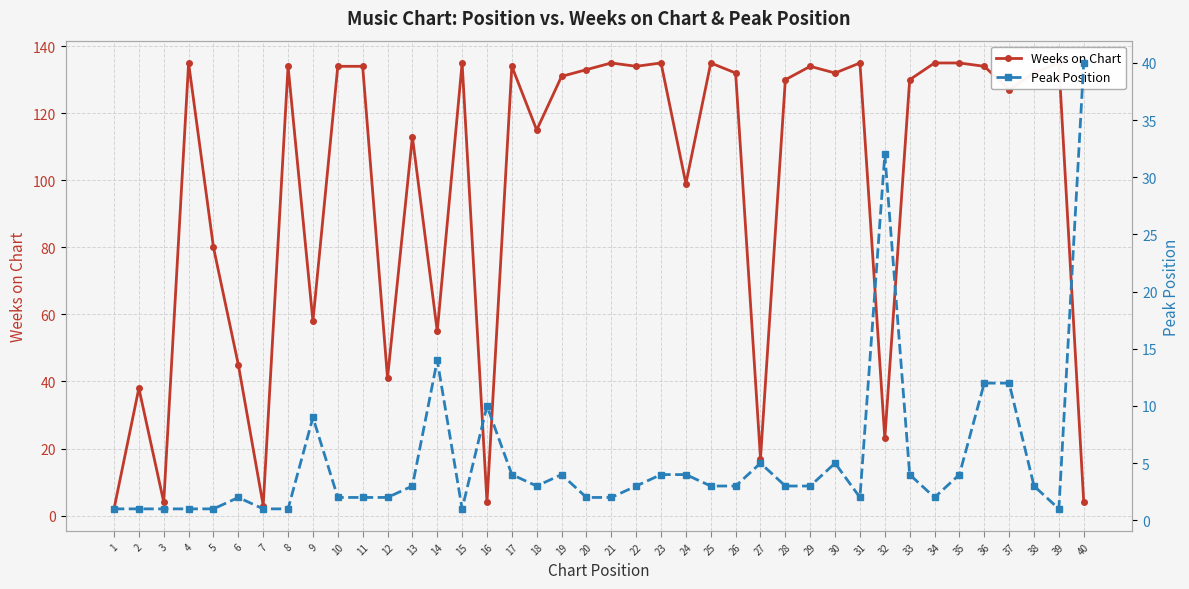

Which series has the largest range (max minus min)?

Weeks on Chart